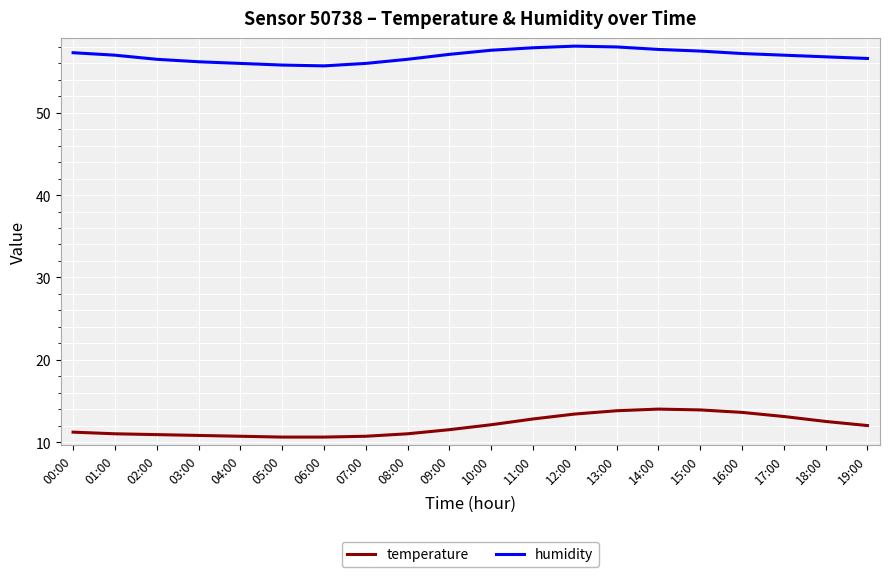

List the series in order of their peak value, lowest first.

temperature, humidity